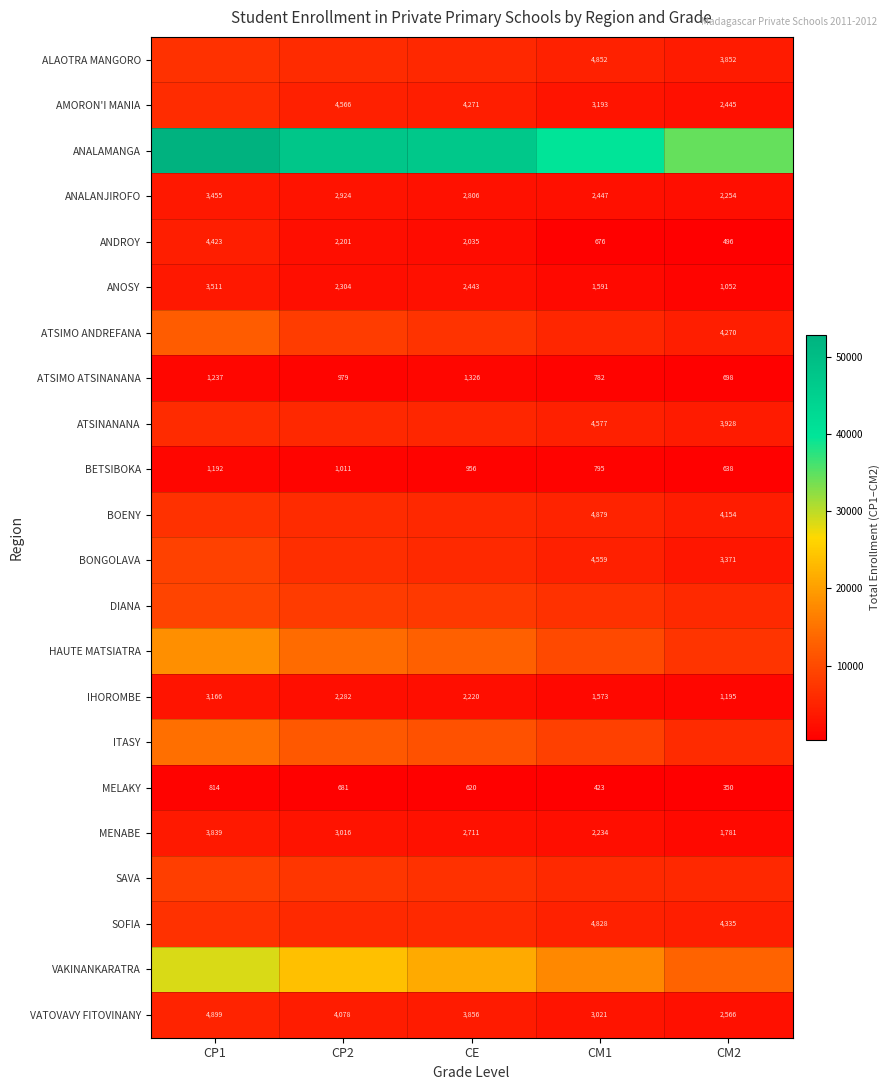

What is the maximum value for ATSIMO ATSINANANA?

1326